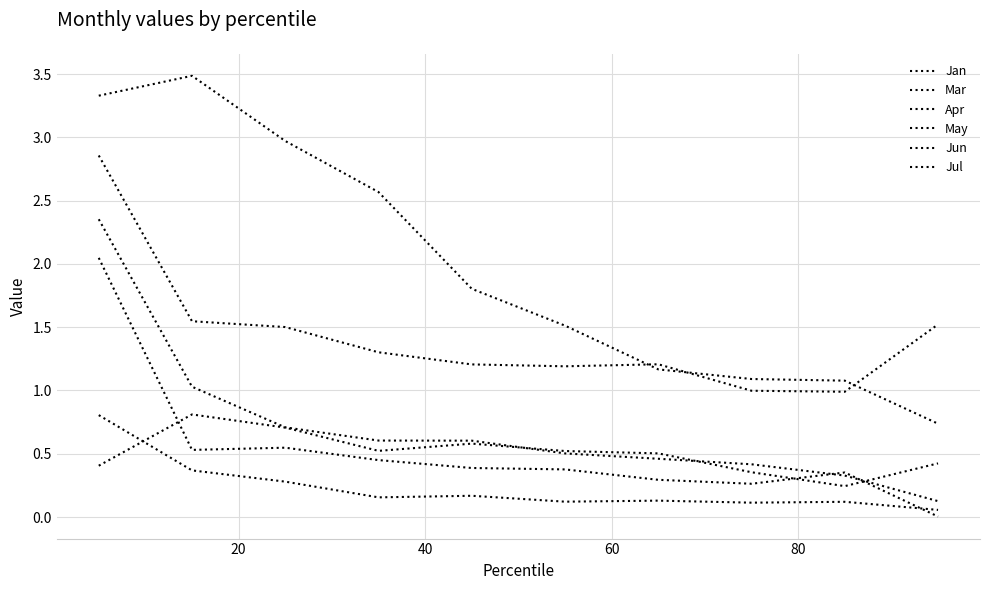

True or false: Apr has more than 0 interior local peaks.

True